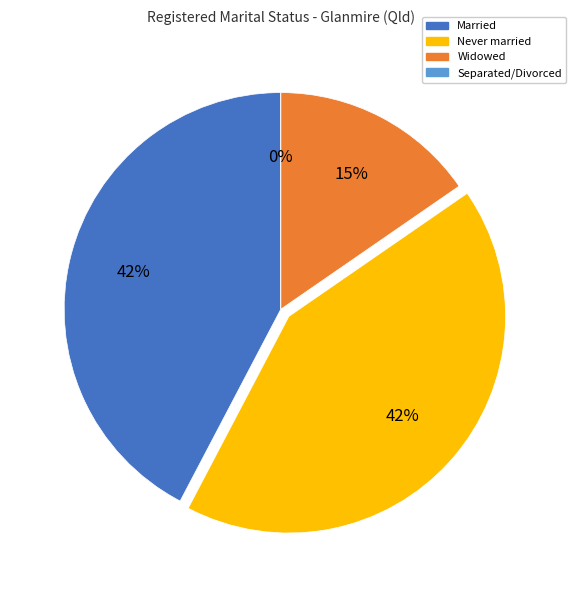

How many slices are in this pie chart?

4